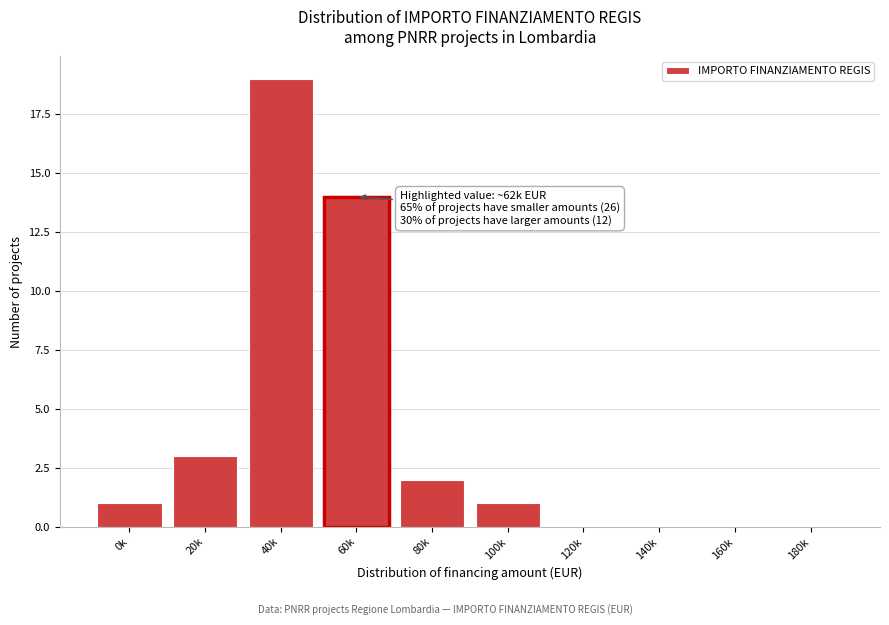

Reading right to left, transcribe all the data shown in this chart.

180k=0	160k=0	140k=0	120k=0	100k=1	80k=2	60k=14	40k=19	20k=3	0k=1